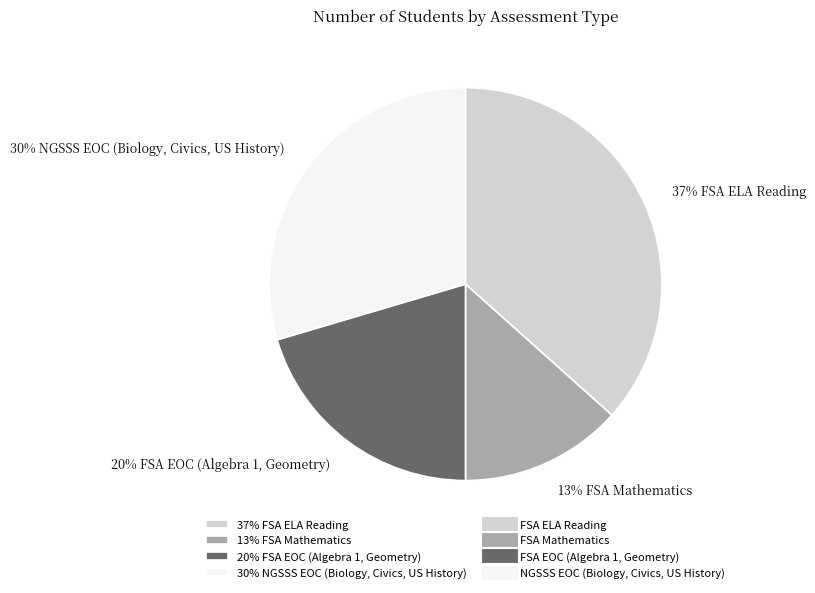

To the nearest percent, what portion does 30% NGSSS EOC (Biology, Civics, US History) represent?

30%